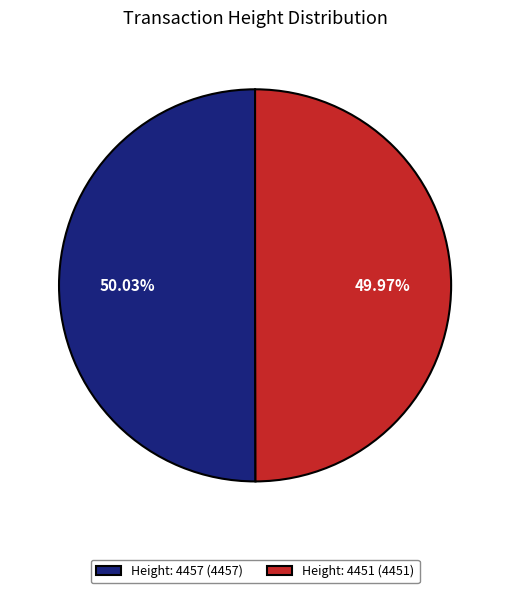

Is the sum of Height: 4451 and Height: 4457 greater than half?

Yes